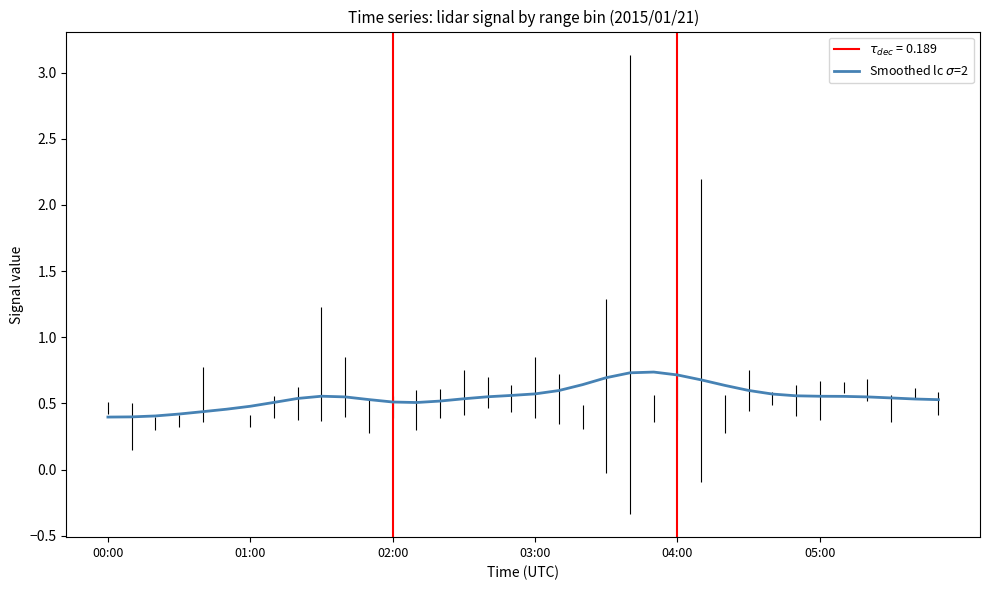

Reading left to right, list all the values displayed in this chart.

0.4	0.4	0.4	0.4	0.4	0.5	0.5	0.5	0.5	0.6	0.5	0.5	0.5	0.5	0.5	0.5	0.6	0.6	0.6	0.6	0.6	0.7	0.7	0.7	0.7	0.7	0.6	0.6	0.6	0.6	0.6	0.6	0.5	0.5	0.5	0.5